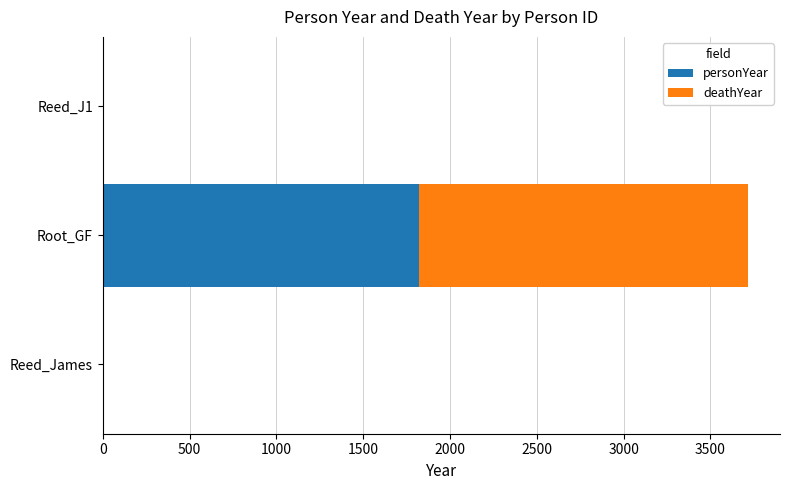

What is the sum of all personYear values?

1820